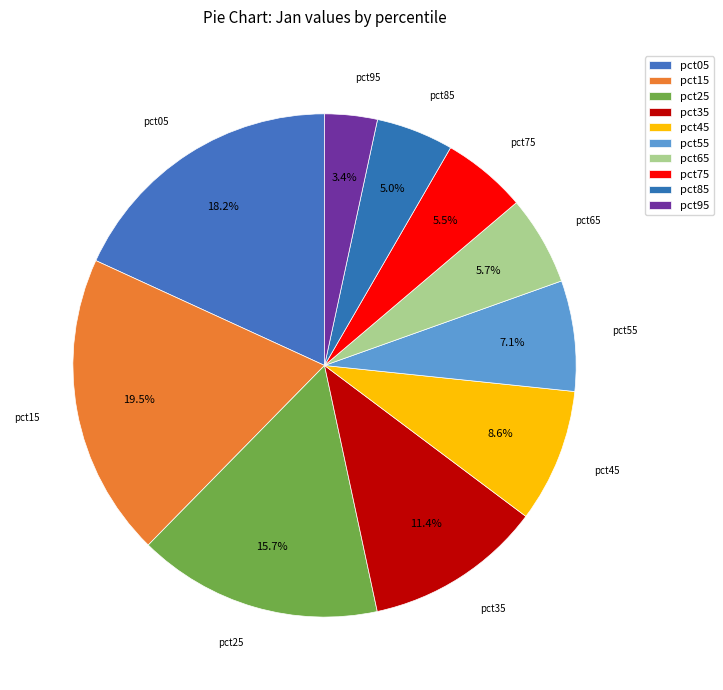

How many slices are in this pie chart?

10